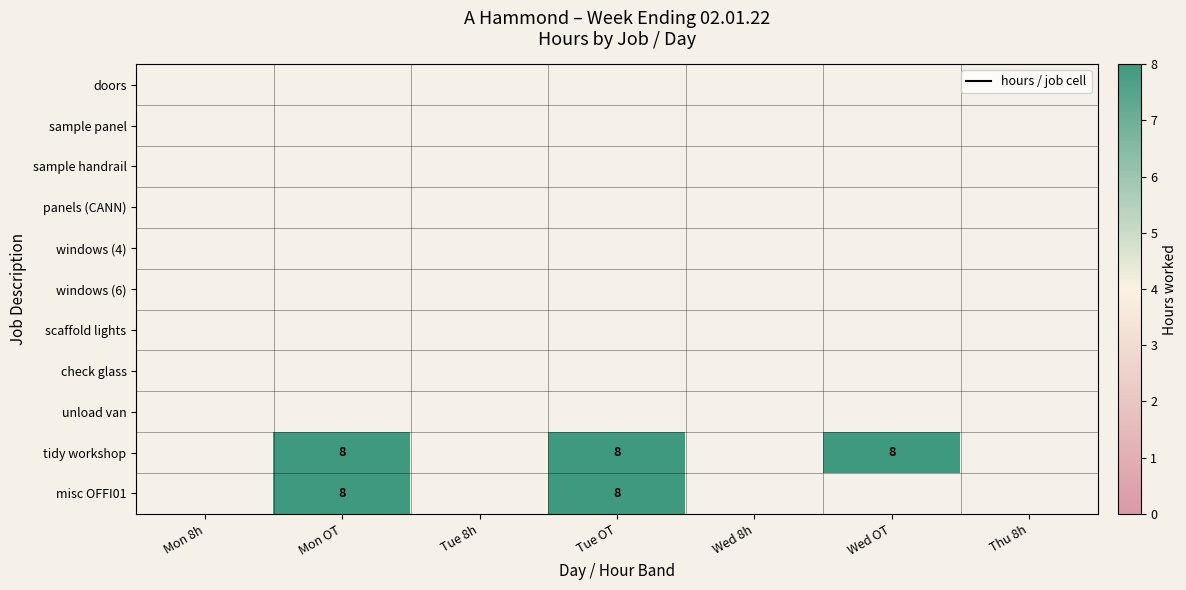

The misc OFFI01 series shows 13 at Tue OT. True or false?

False